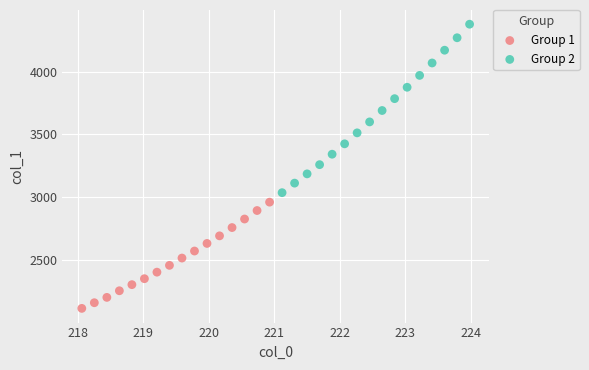

Which series contains the highest Y value?

Group 2